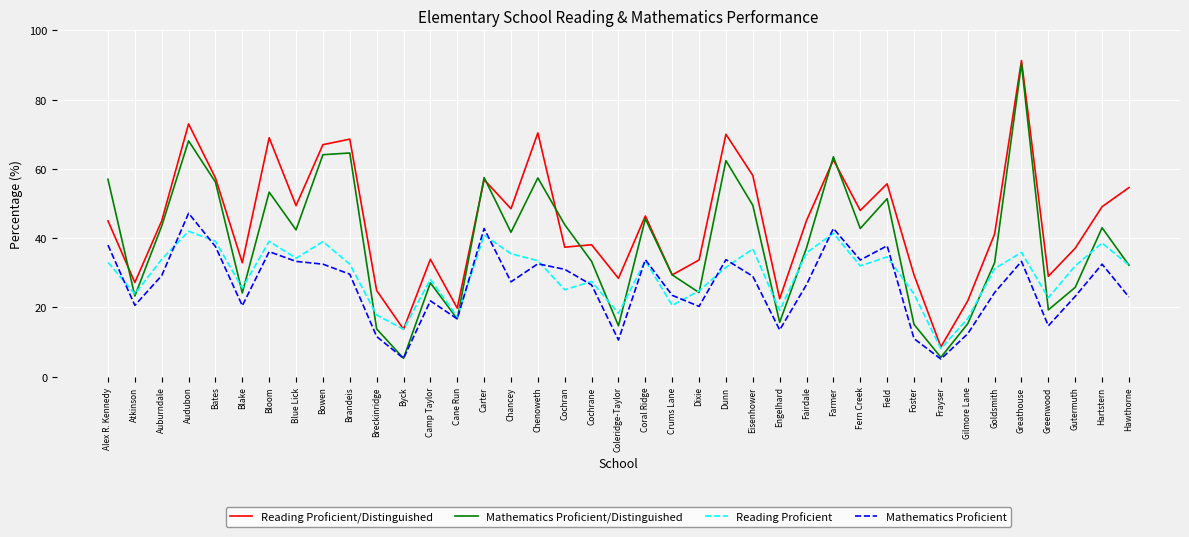

How many lines are shown in the chart?

4